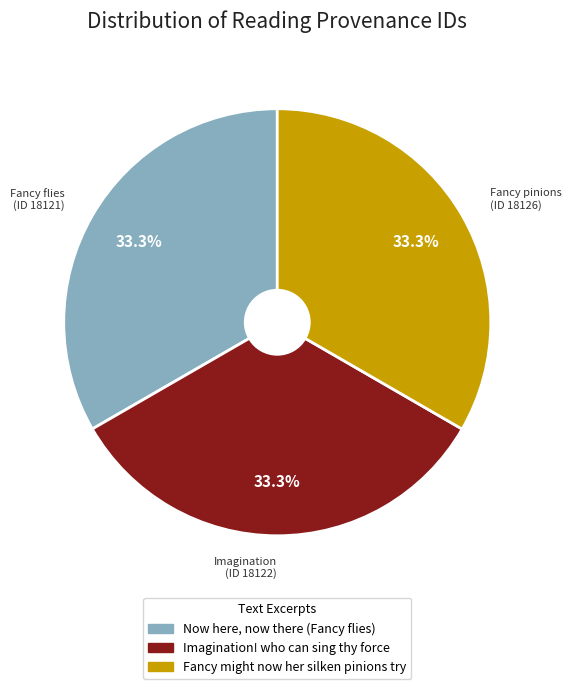

Approximately how many times larger is the value at Fancy flies (ID 18121) compared to Fancy pinions (ID 18126)?

1.0